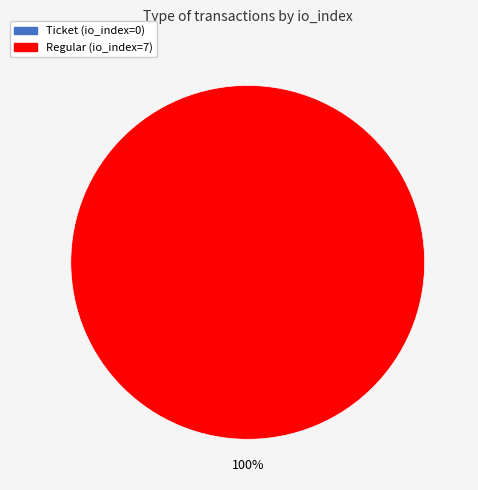

What is the change in value from Ticket to Regular?

+7